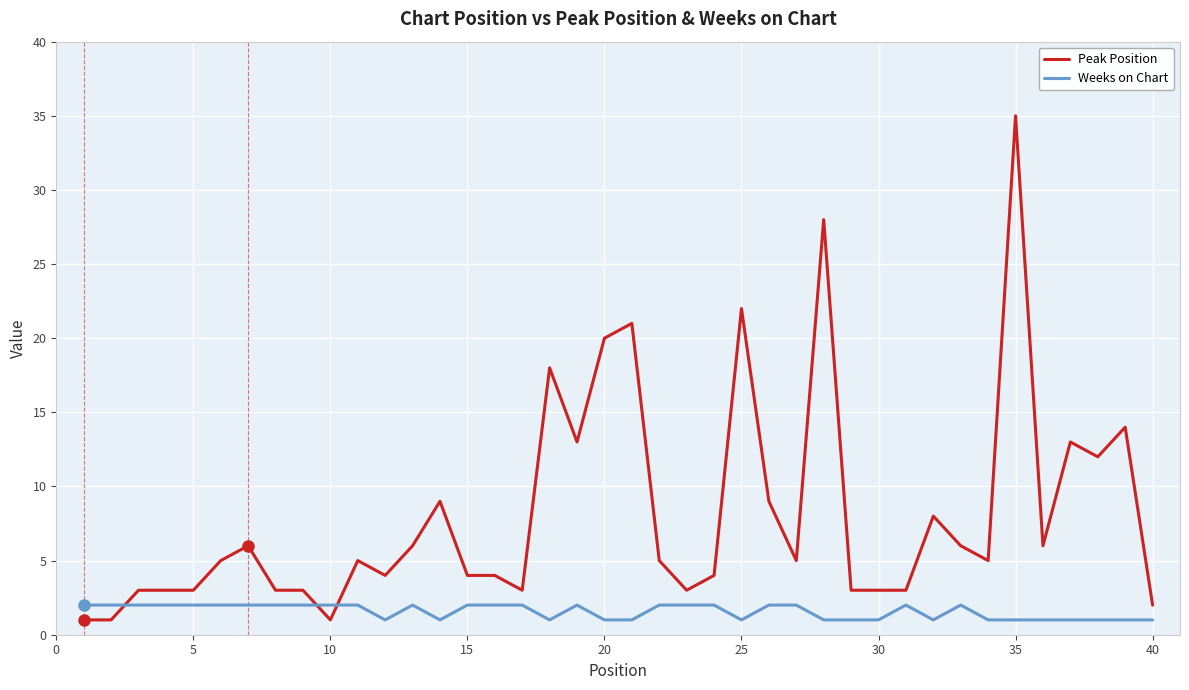

True or false: Weeks on Chart and Peak Position cross at least once.

True